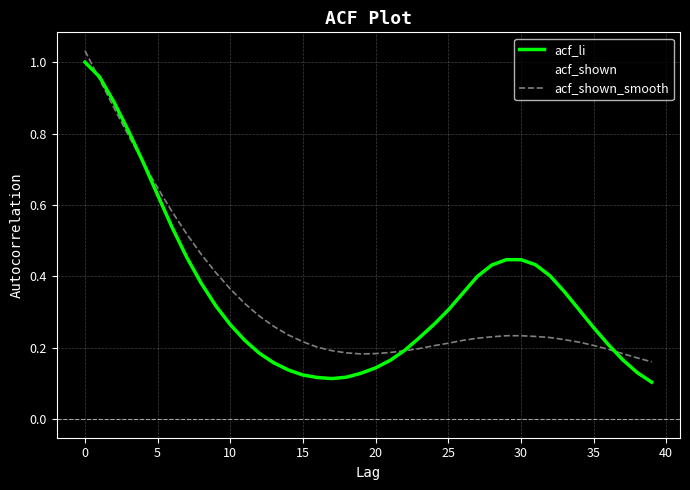

Which series has the largest range (max minus min)?

acf_li